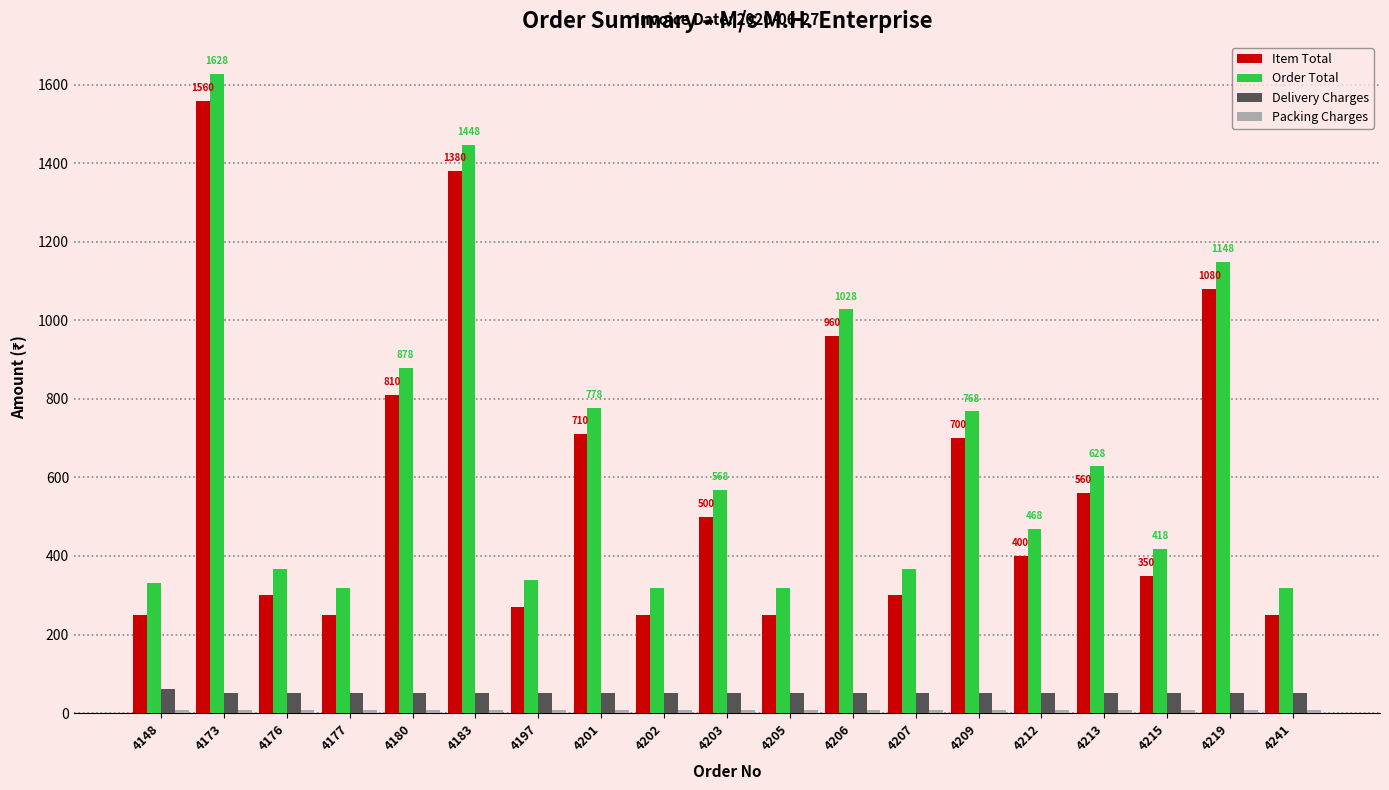

Which category has the highest value across all series?

4173